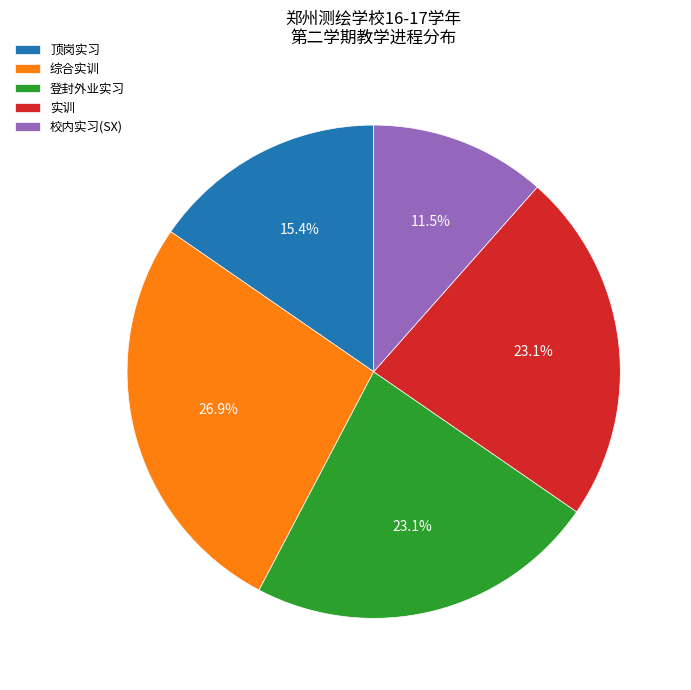

Do 顶岗实习 and 实训 together represent more than half of the pie?

No